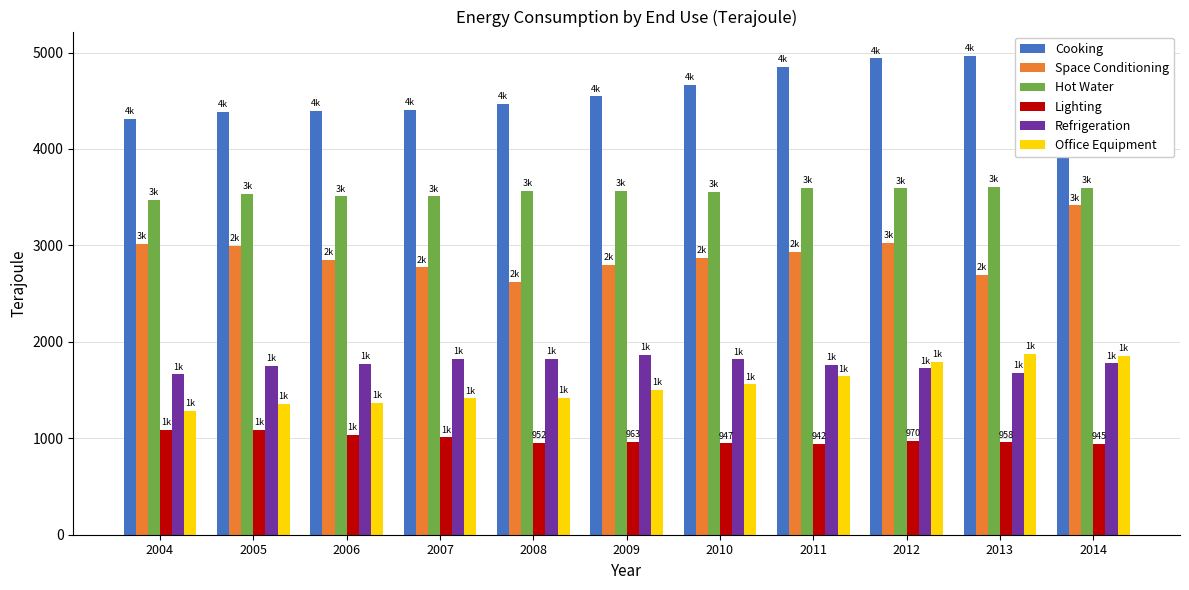

What is the total value across all series at 2007?

14933